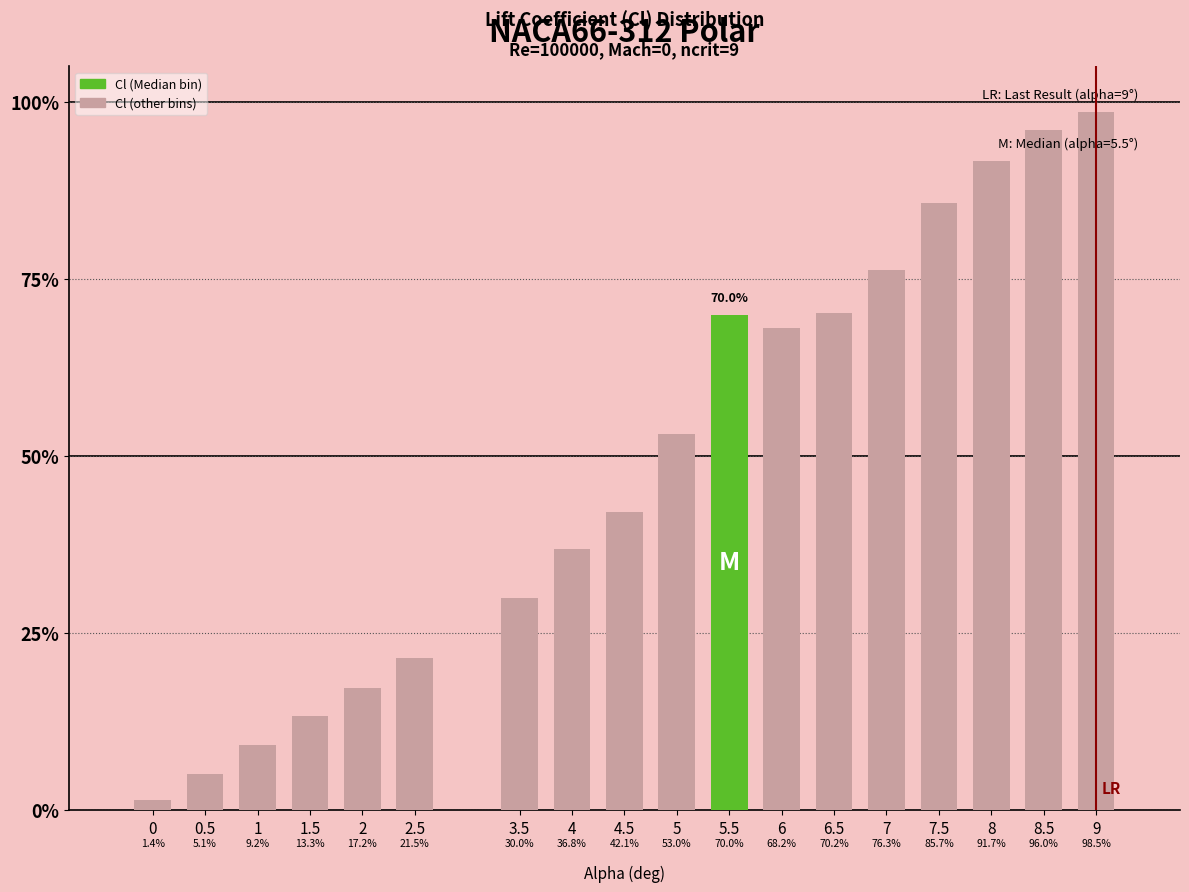

At which label does the data first exceed 53?

5